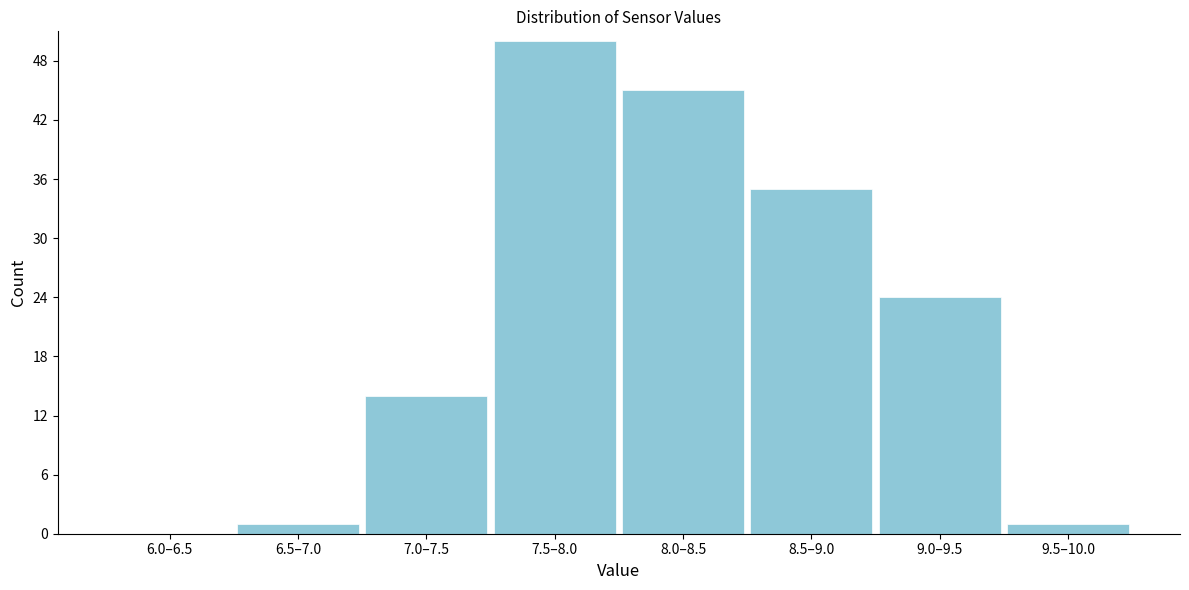

Reading left to right, extract all data points from this chart.

6.0–6.5=0	6.5–7.0=1	7.0–7.5=14	7.5–8.0=50	8.0–8.5=45	8.5–9.0=35	9.0–9.5=24	9.5–10.0=1